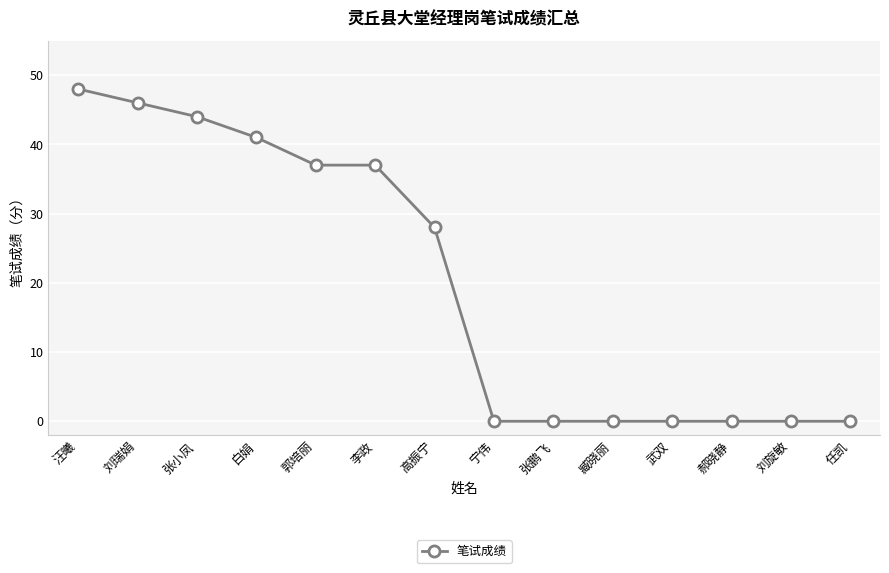

What is the sum of all values?

281